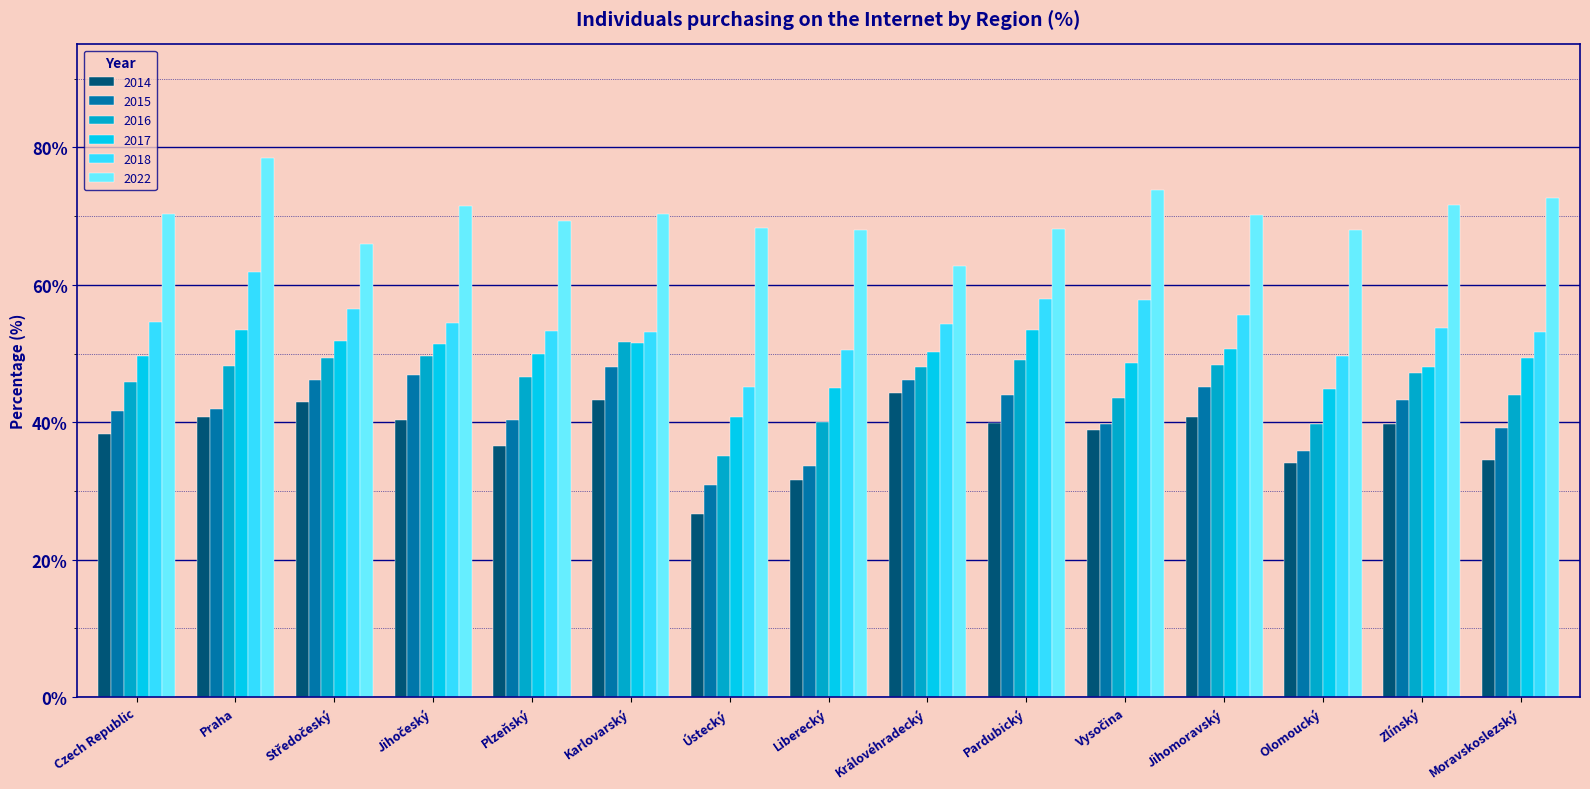

Is the value of 2018 at Ústecký greater than the value of 2015 at Plzeňský?

Yes